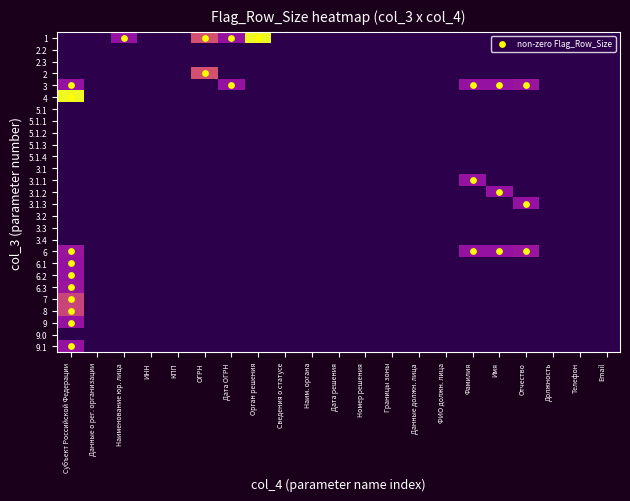

How many values in the 6.3 series exceed 0?

1